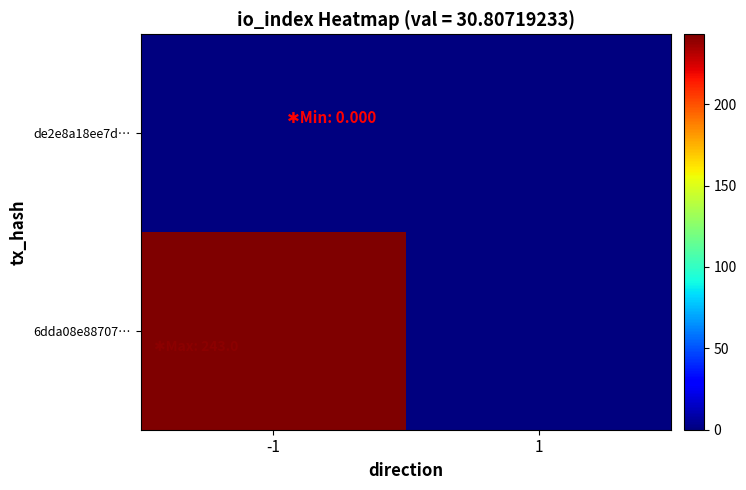

At which category is the sum across all series the highest?

-1